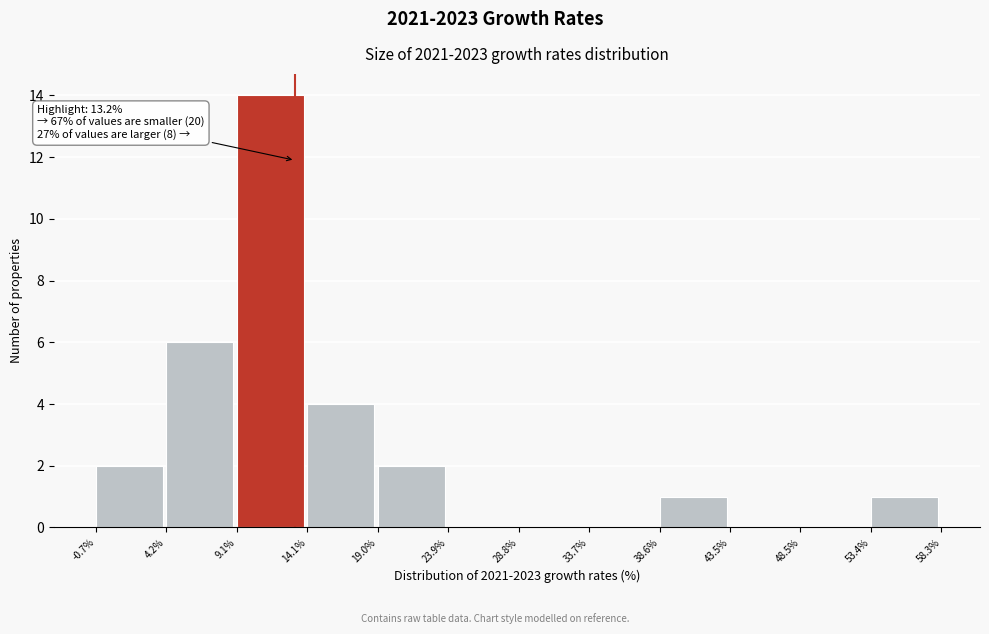

Which range on the x-axis has the tallest bar?

9.1% to 14.1%